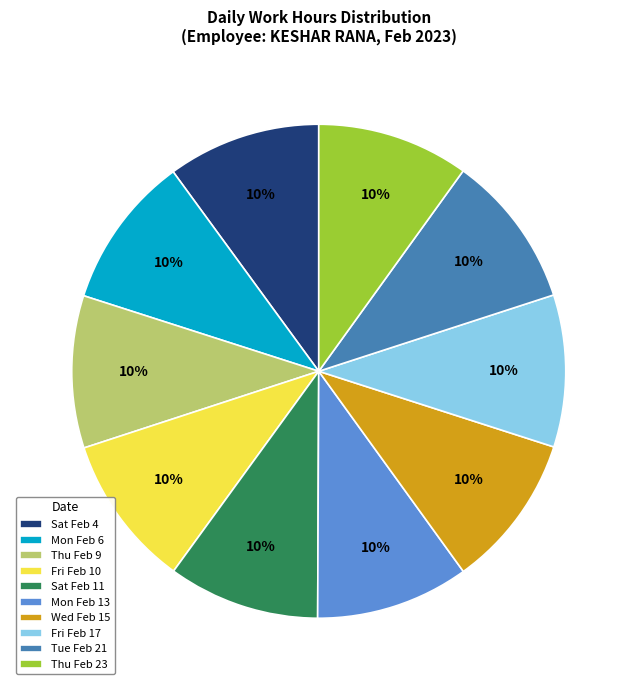

Approximately how many times larger is the value at Mon Feb 13 compared to Mon Feb 6?

1.0